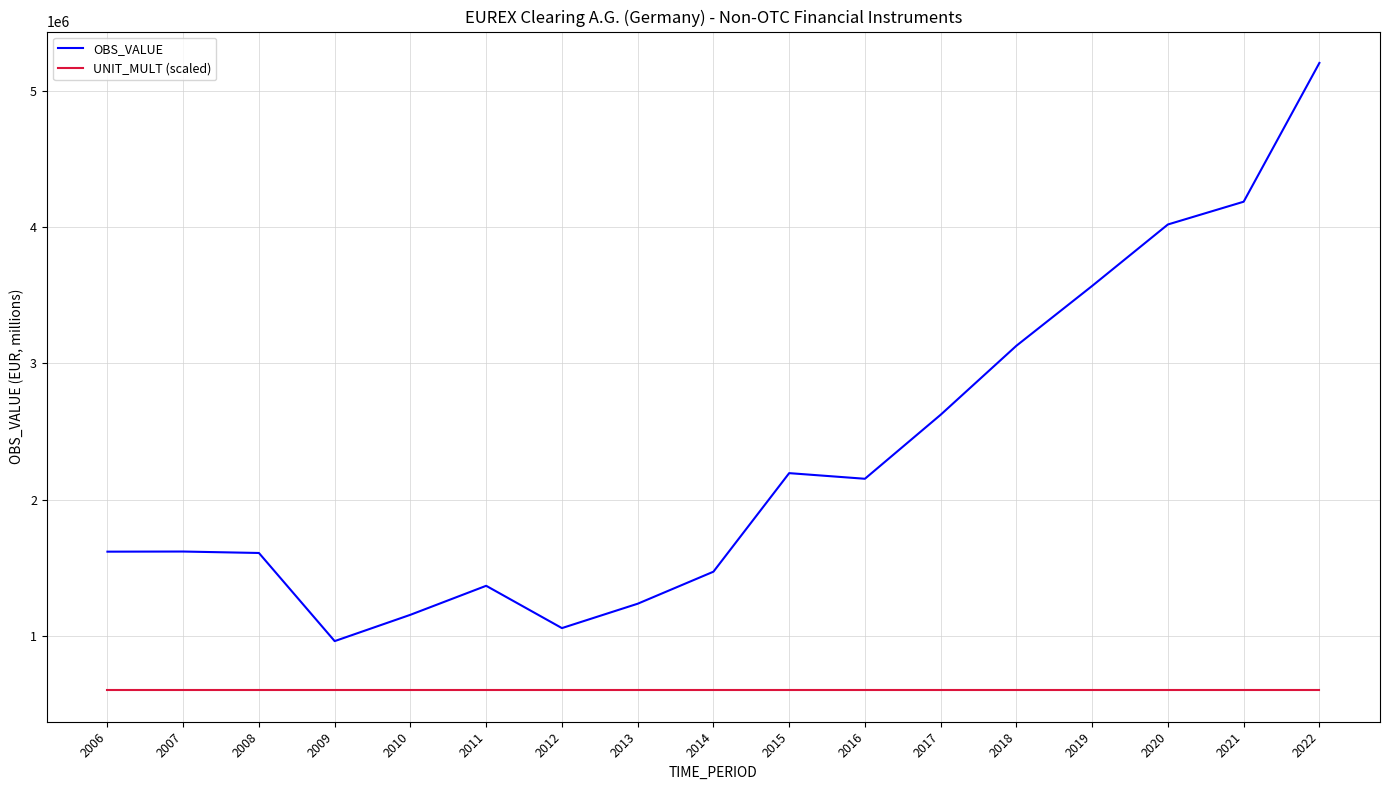

Which series has the widest spread of values?

OBS_VALUE